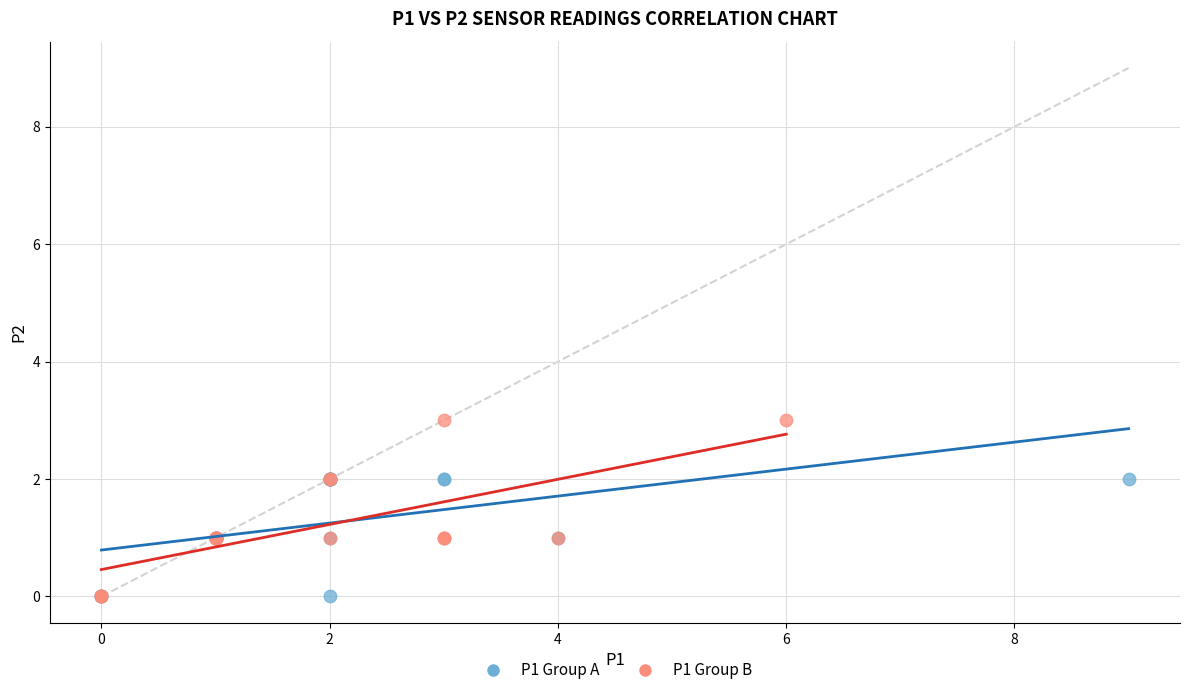

Which series contains the highest Y value?

P1 Group B